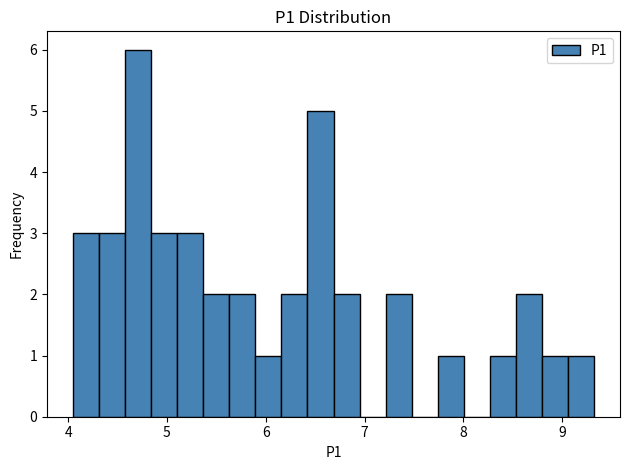

Read against the x-axis, roughly where is the centre of the tallest bar?

4.7